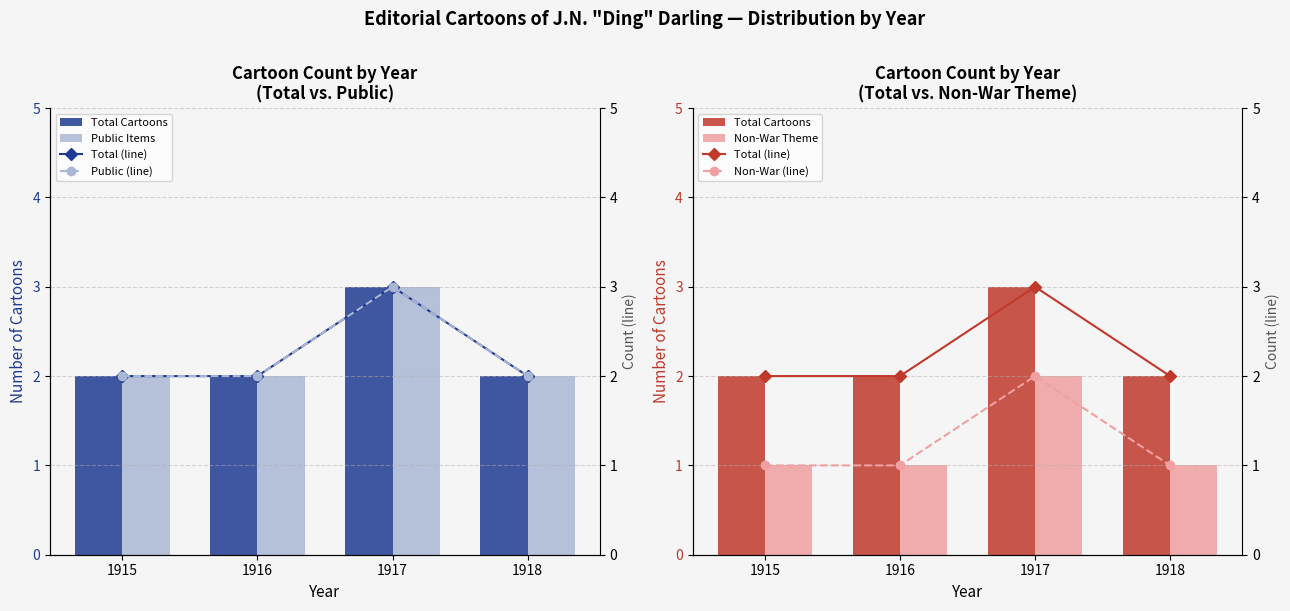

Which series has the largest total across all categories?

Total Cartoons